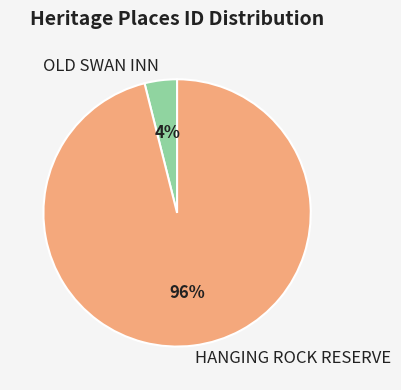

Count the number of slices in the pie.

2